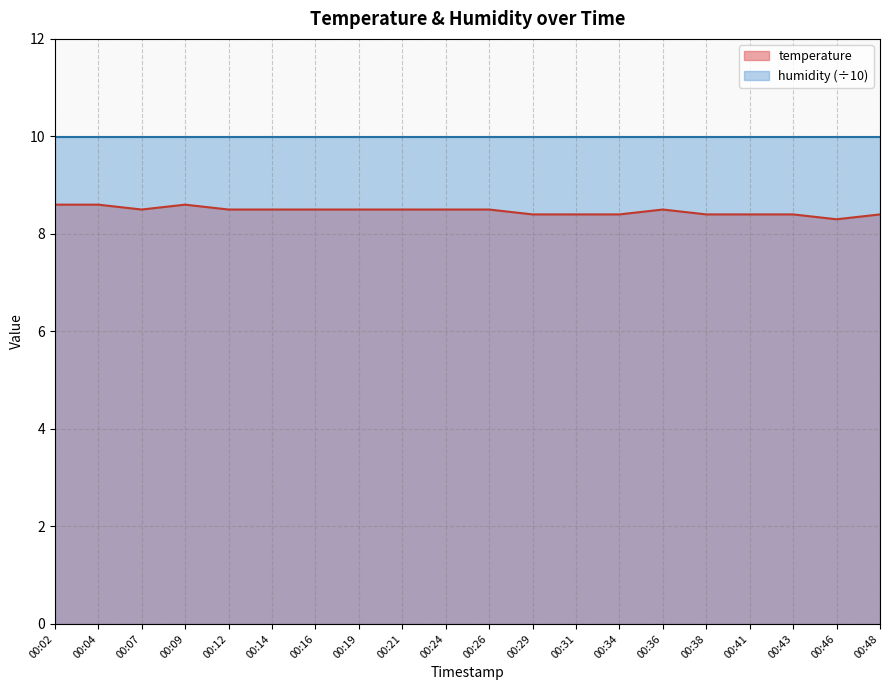

Rank the categories by value from lowest to highest.

00:46, 00:29, 00:31, 00:34, 00:38, 00:41, 00:43, 00:48, 00:07, 00:12, 00:14, 00:16, 00:19, 00:21, 00:24, 00:26, 00:36, 00:02, 00:04, 00:09